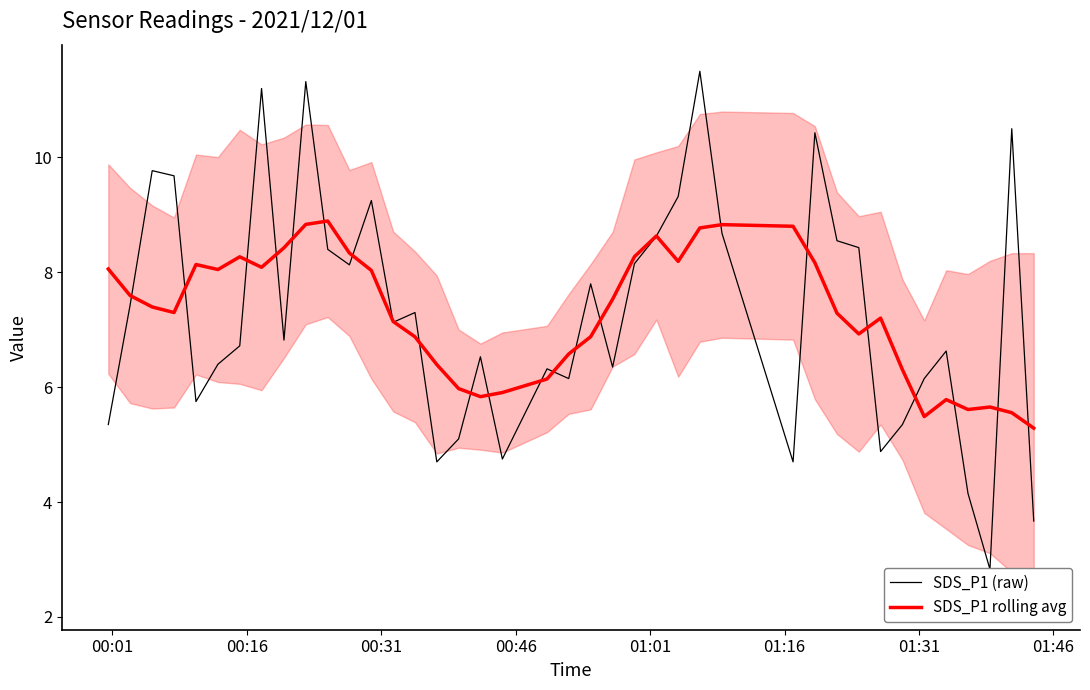

Count the number of categories in the chart.

40